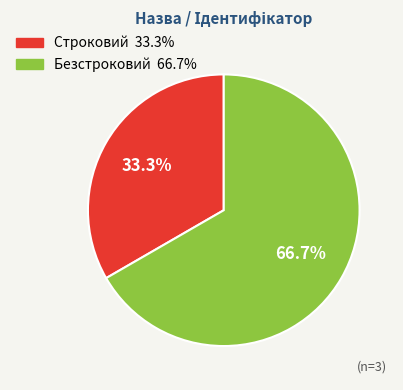

Rank the categories by value from highest to lowest.

Безстроковий, Строковий